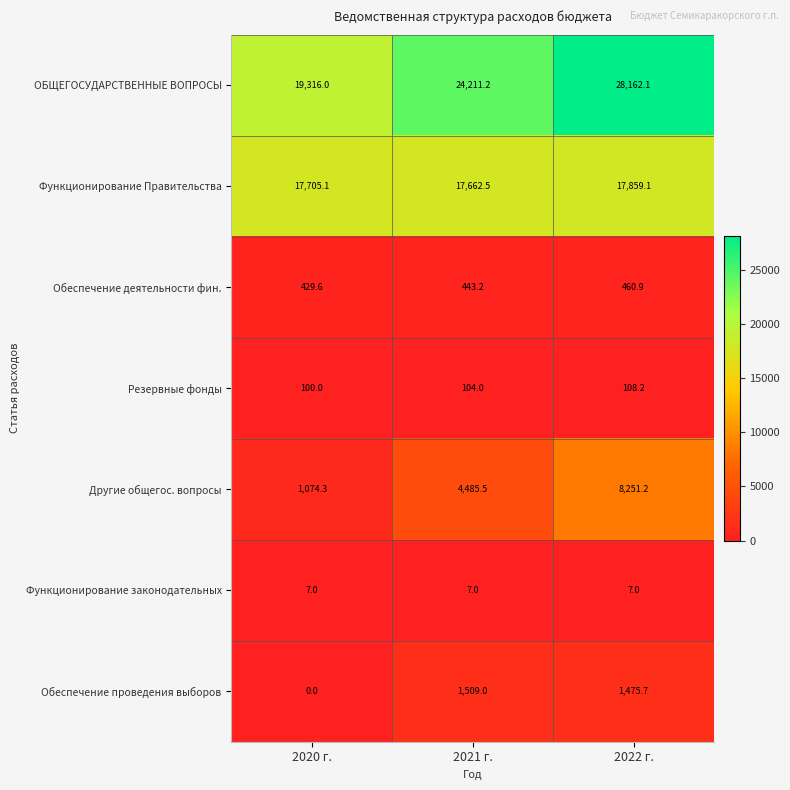

At which label does ОБЩЕГОСУДАРСТВЕННЫЕ ВОПРОСЫ first exceed 24211?

2021 г.